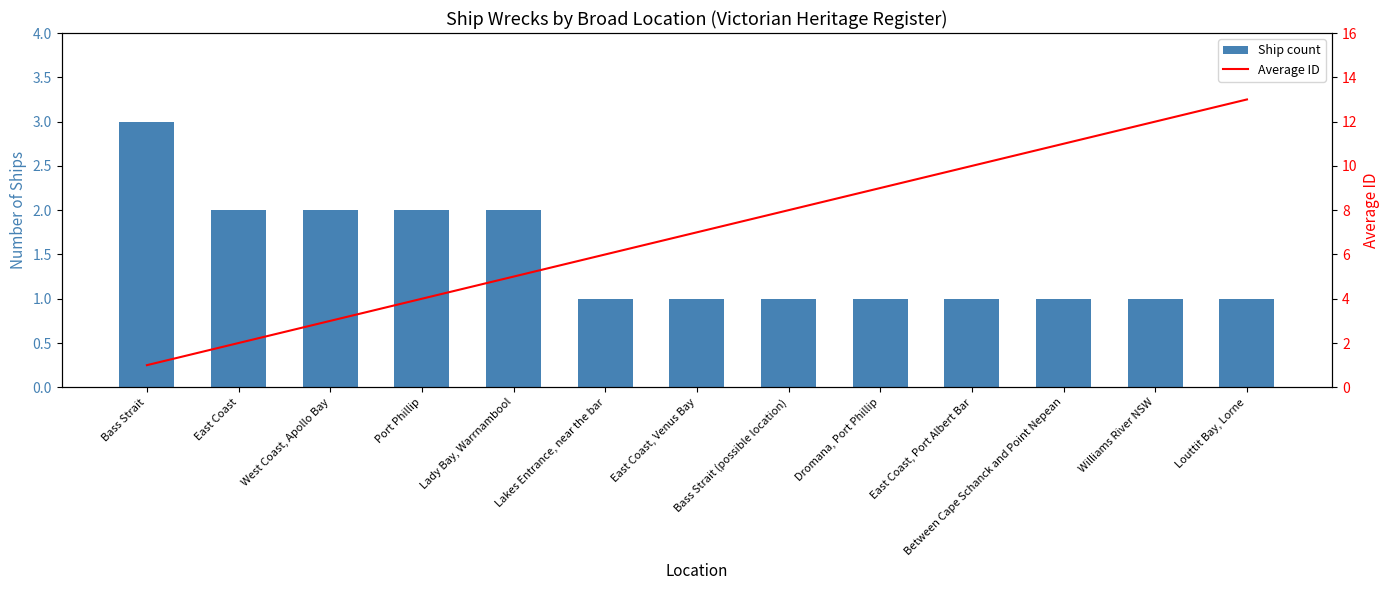

What is the average value of the Ship count series?

1